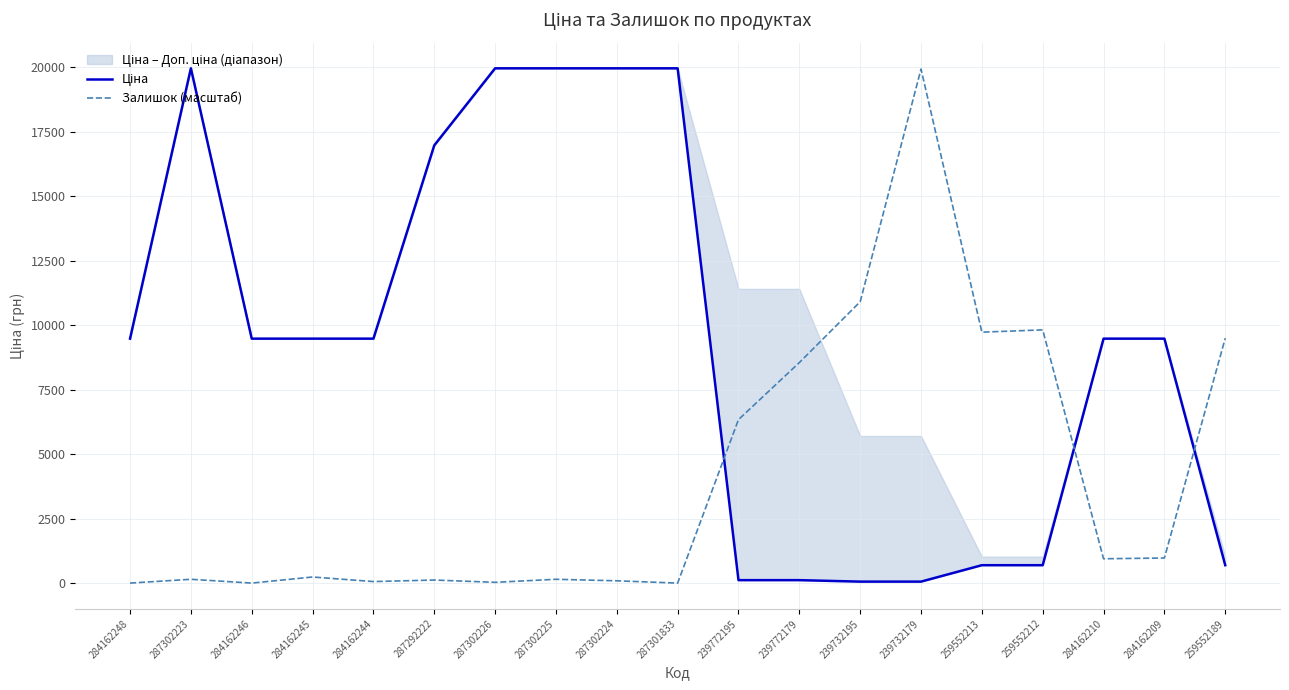

How many interior local peaks does the Ціна series have?

1